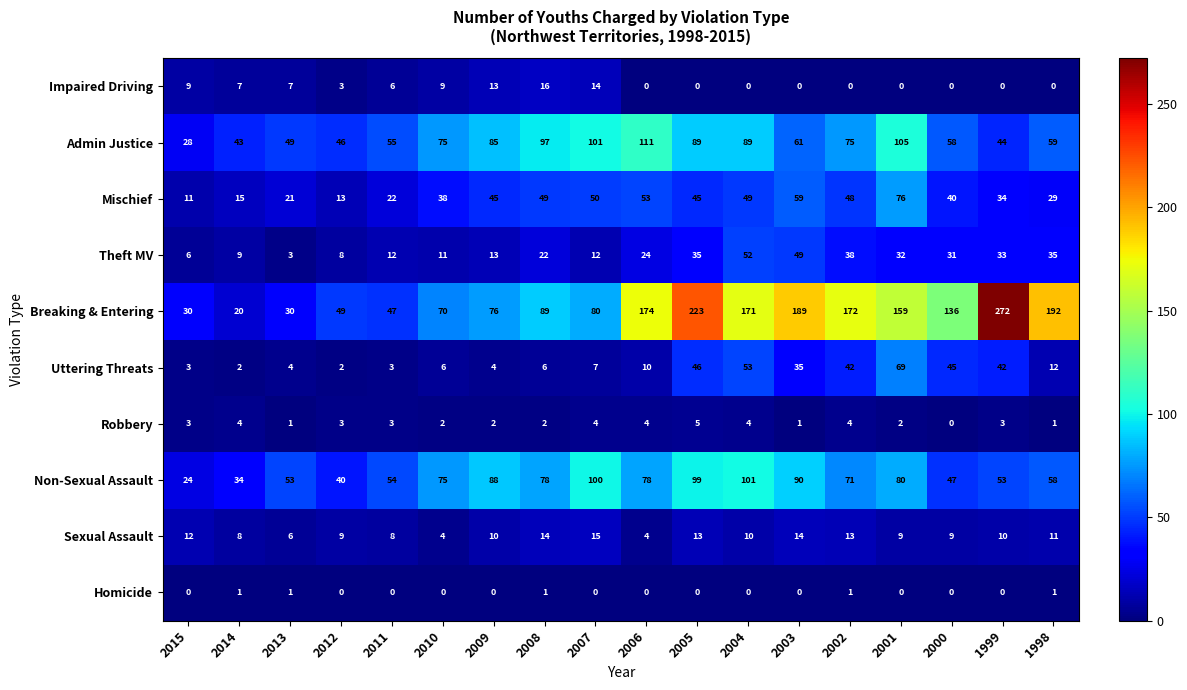

What is the total value across all series at 2007?

383